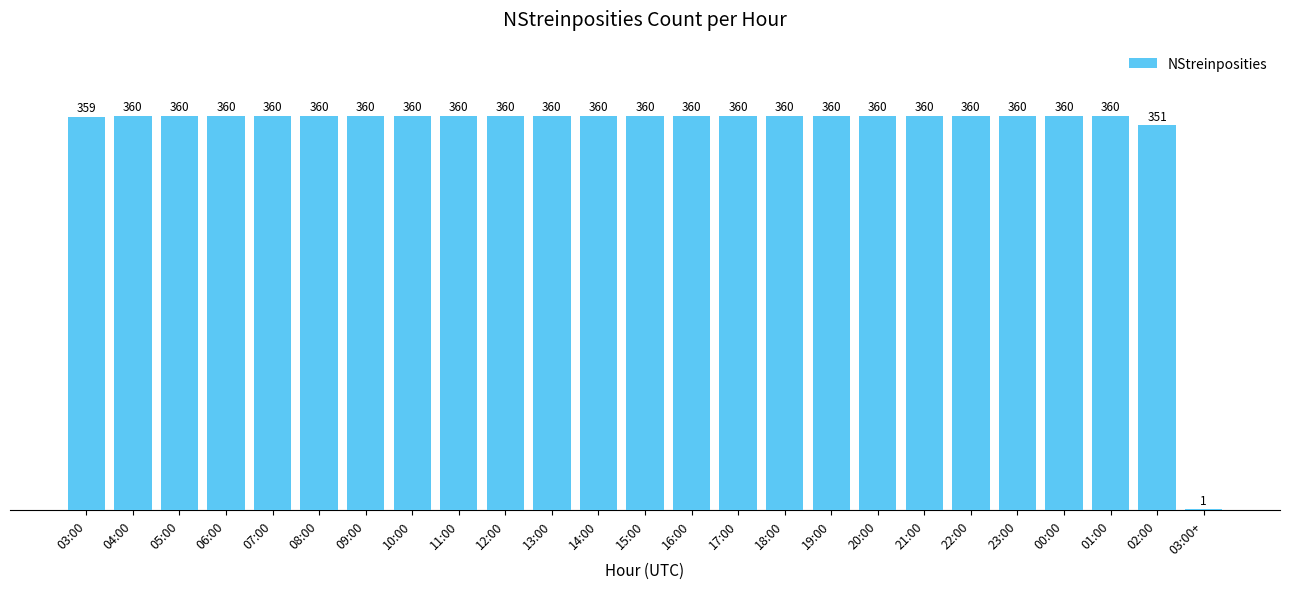

True or false: the data shows 360 at 01:00.

True